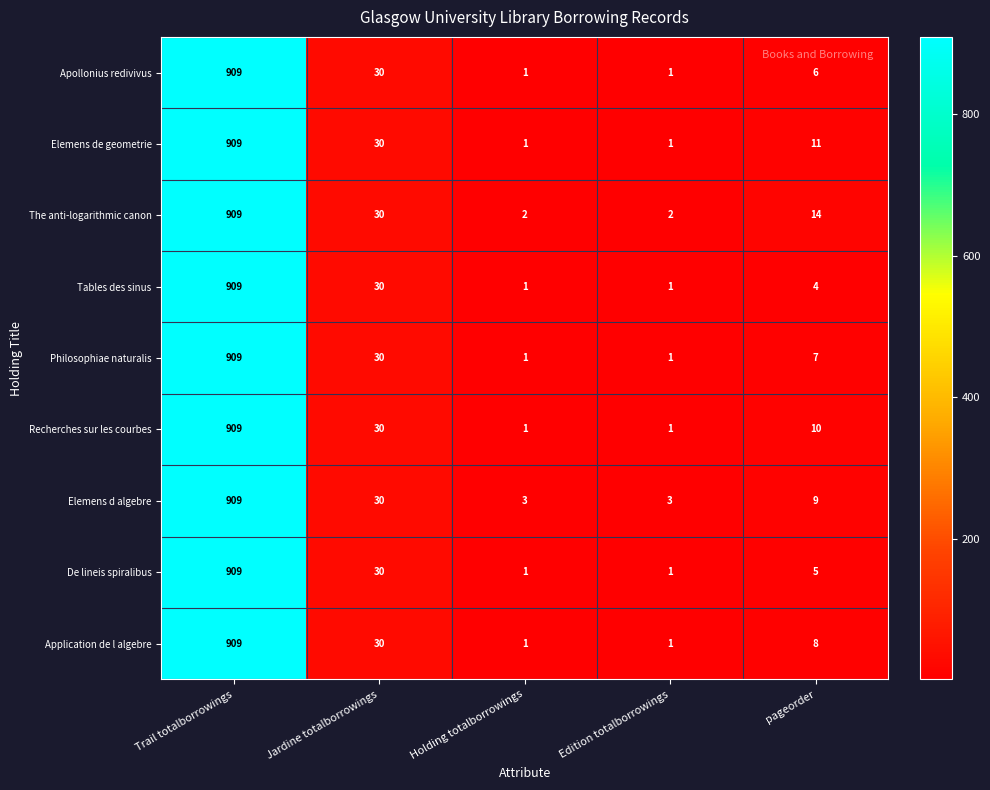

At which label is Elemens de geometrie closest to 455?

Jardine totalborrowings